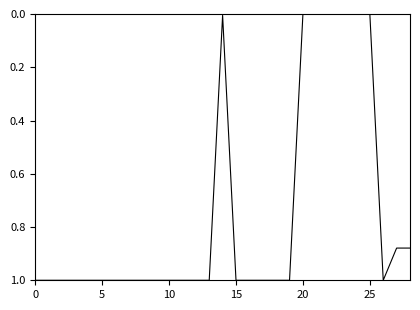

Does the chart have visible grid lines?

No